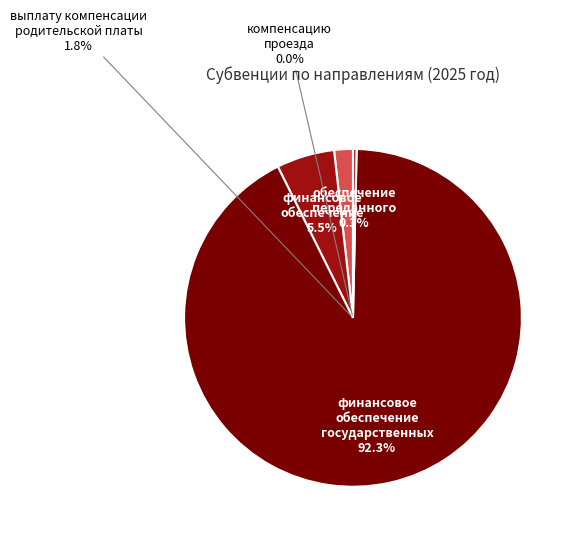

True or false: обеспечение переданного государственного accounts for 15% of the total.

False